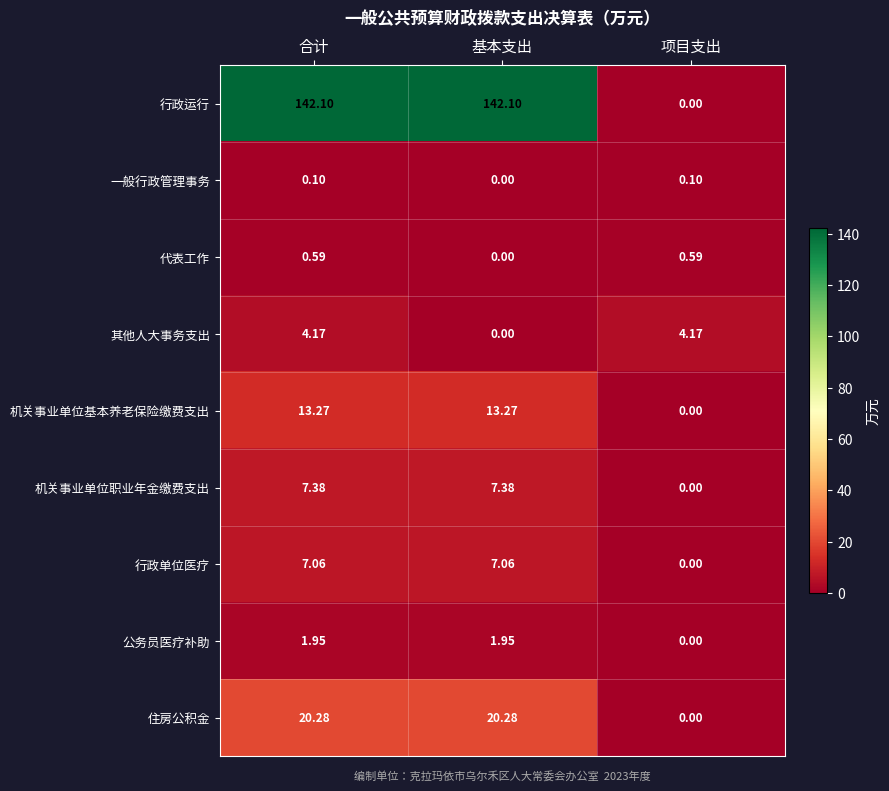

Where is 一般行政管理事务 nearest to the value 0?

基本支出